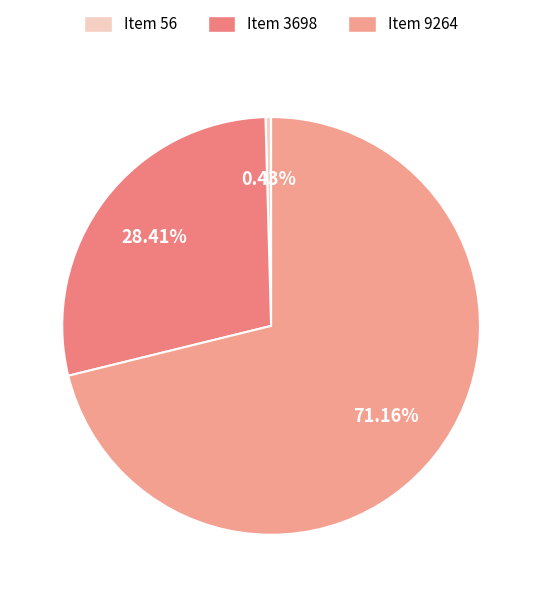

Is it true that Item 3698 is 28% of the pie?

True